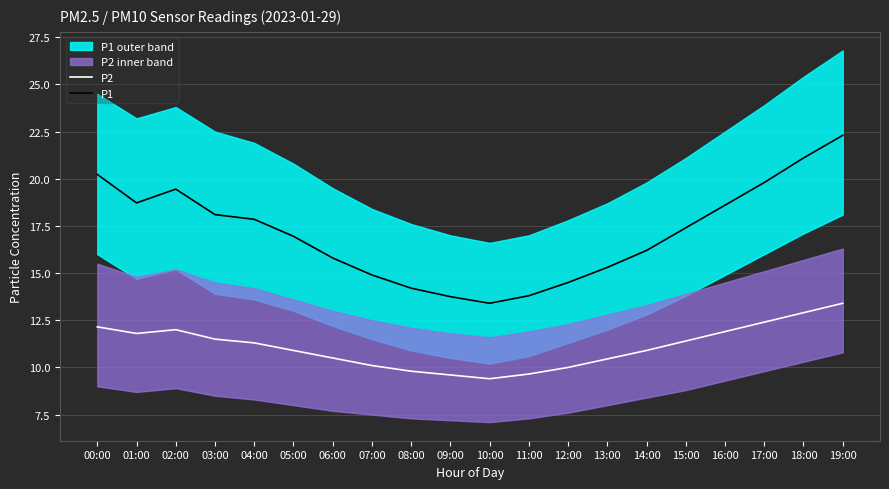

At how many categories does at least one series exceed 19?

5